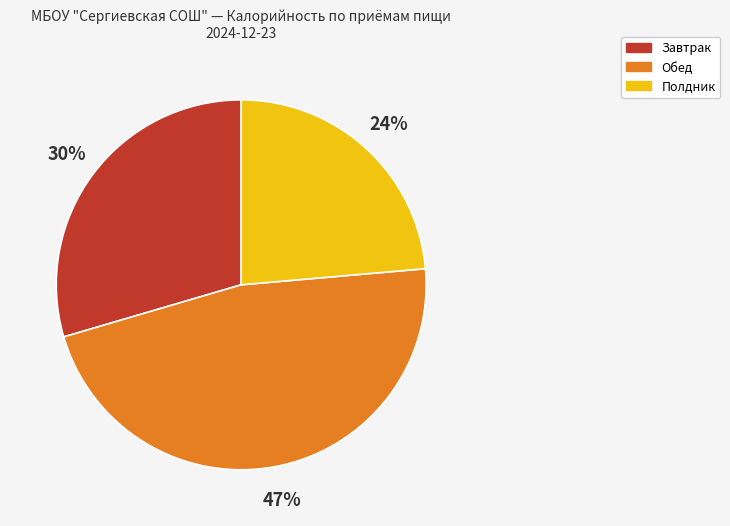

To the nearest percent, what is the difference between the largest and smallest slice percentages?

23%